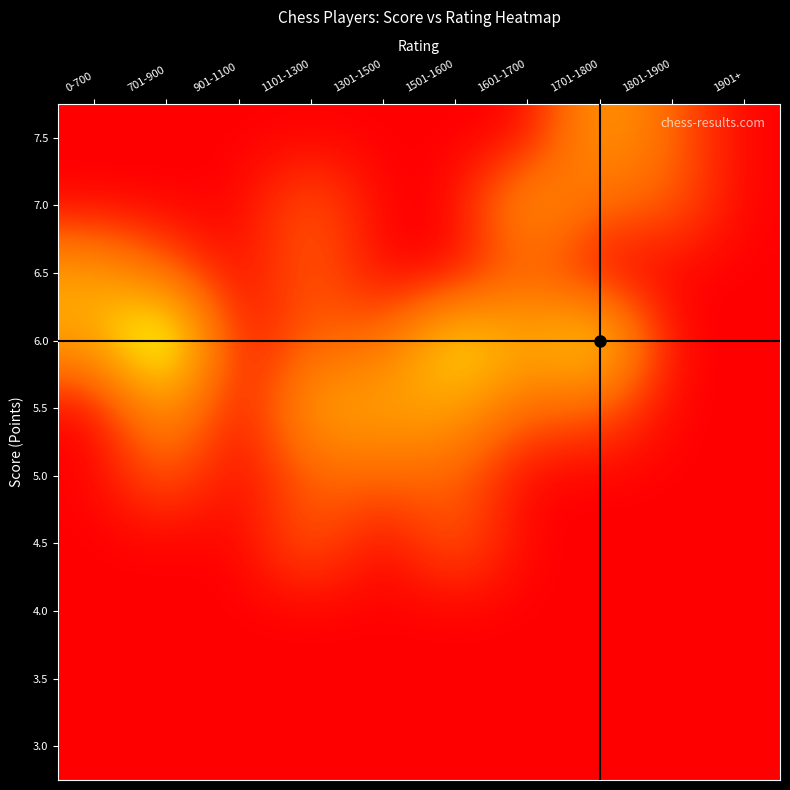

Rank the series by their maximum value, from lowest to highest.

4.0, 3.5, 3.0, 5.0, 4.5, 7.5, 7.0, 6.5, 5.5, 6.0